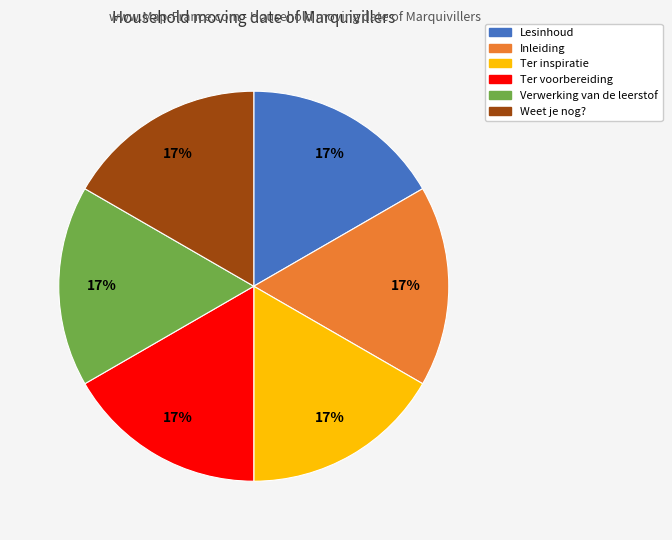

Approximately how many times larger is the value at Ter voorbereiding compared to Lesinhoud?

1.0